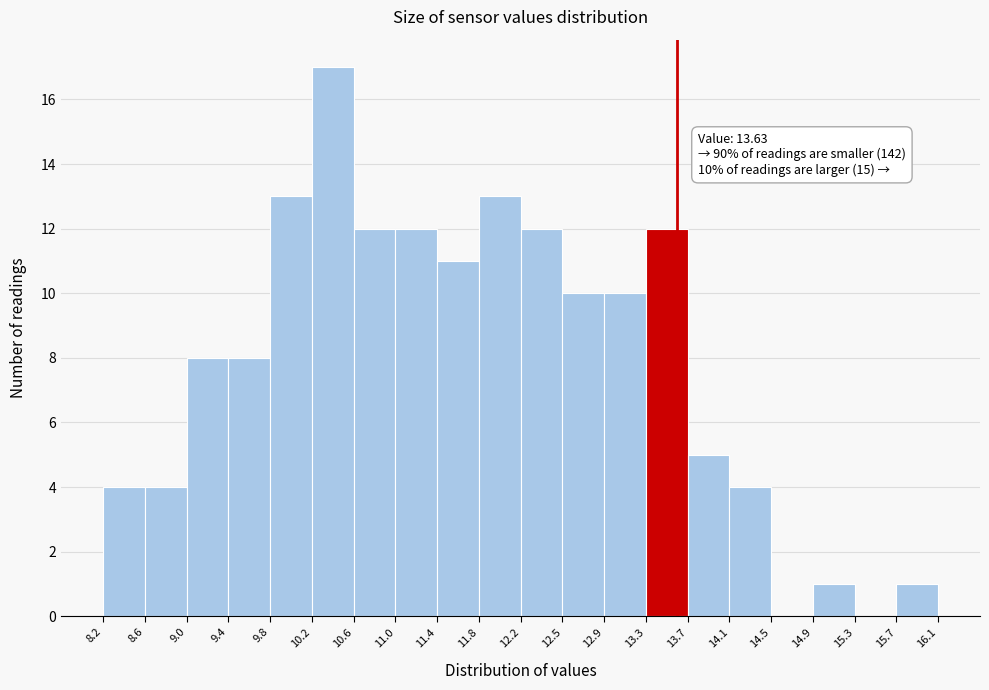

Over which range of the x-axis is the bar tallest?

10.2 to 10.6